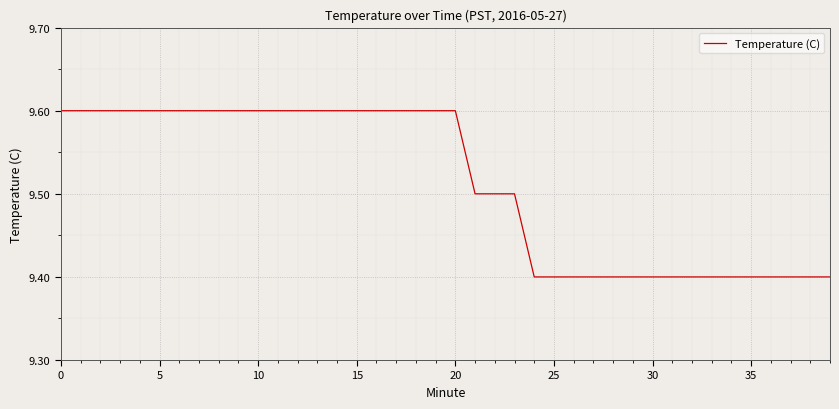

What is the smallest value displayed?

9.4